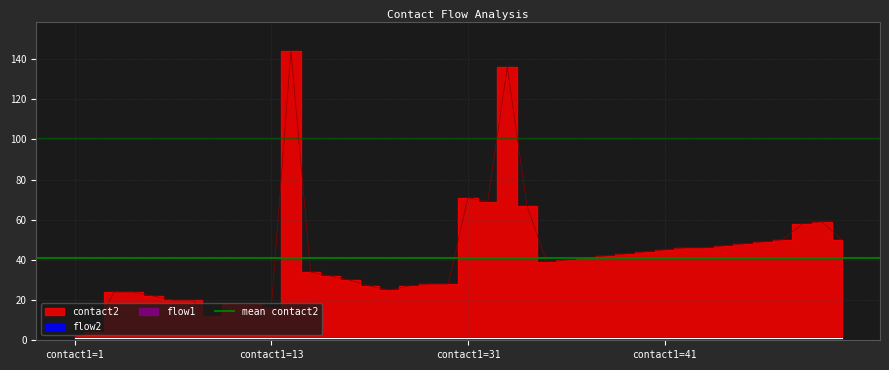

Which label corresponds to the largest value in the chart?

11